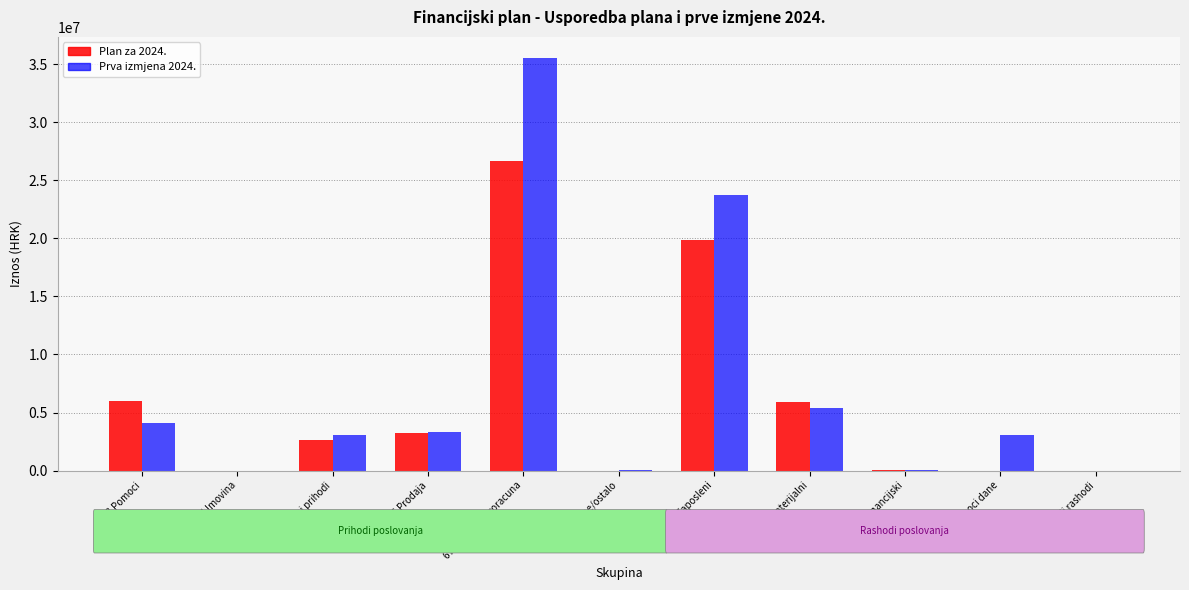

What is the sum of all Prva izmjena 2024. values?

78369843.8